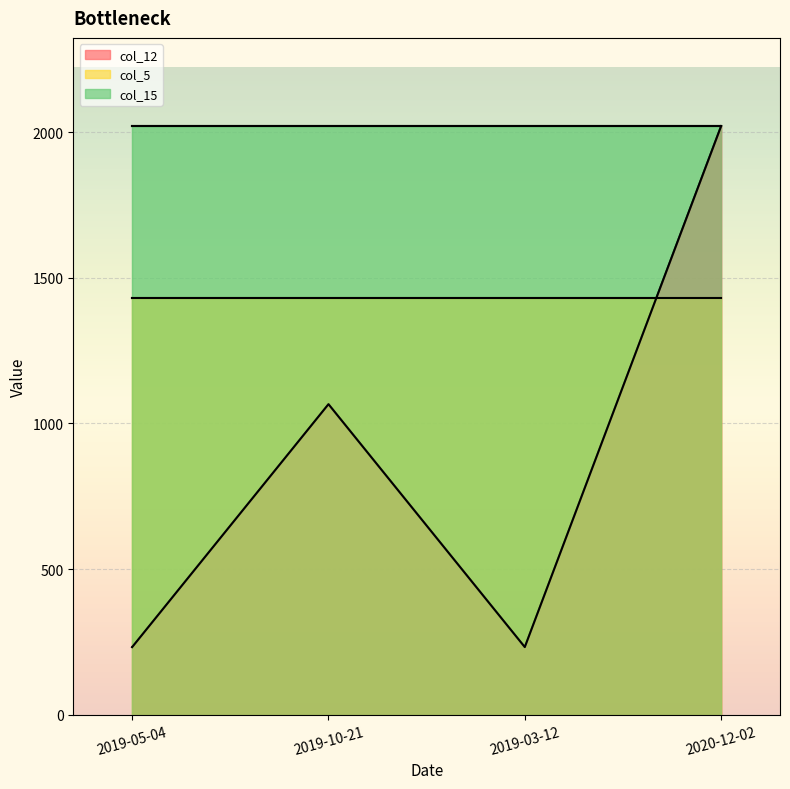

Is the value of col_15 at 2019-03-12 greater than the value of col_5 at 2020-12-02?

Yes